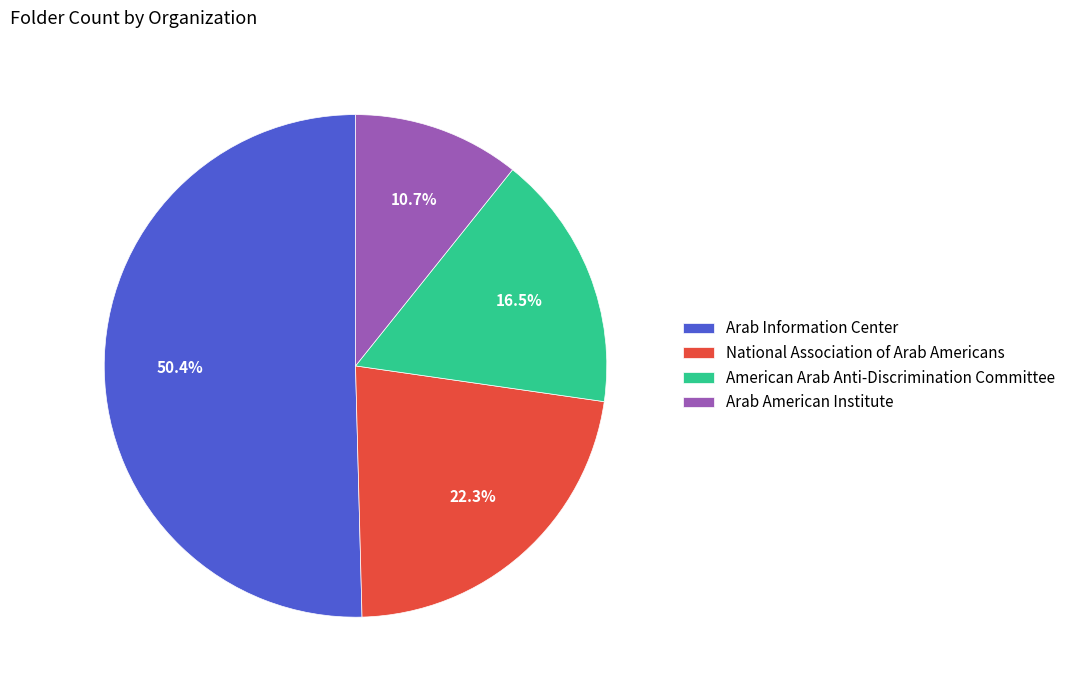

Is it true that Arab Information Center is 42% of the pie?

False